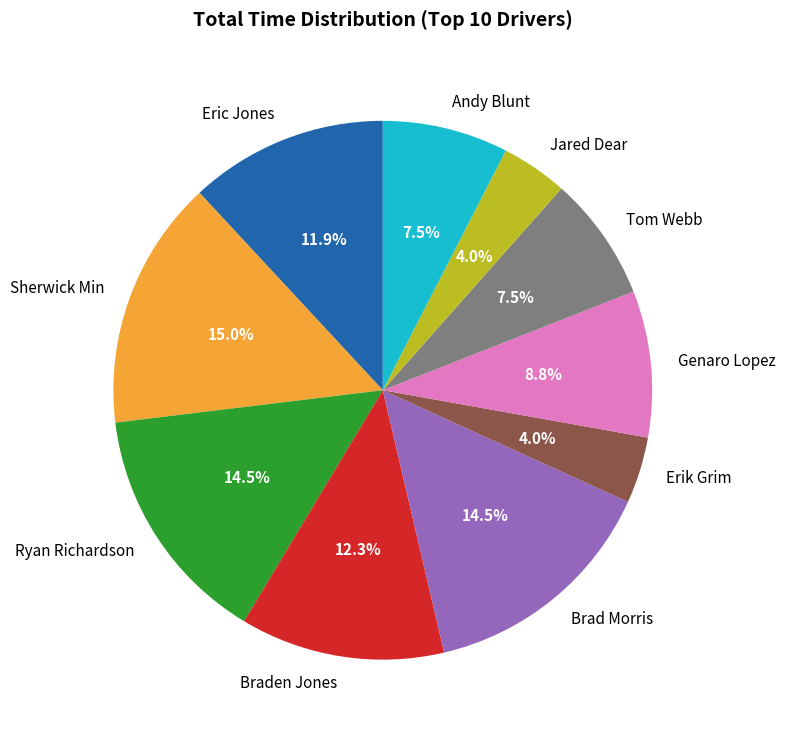

What portion of the pie excludes Erik Grim?

96.0%